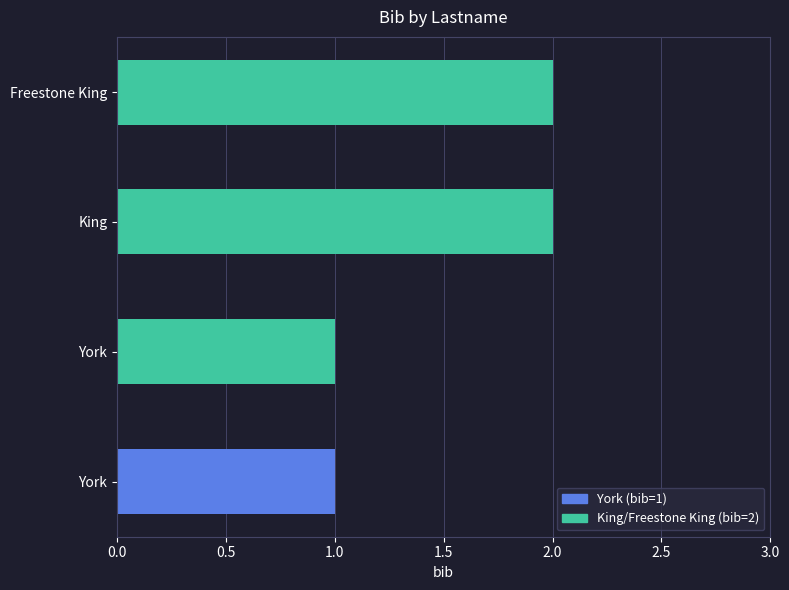

Reading left to right, transcribe all the data shown in this chart.

1	1	2	2